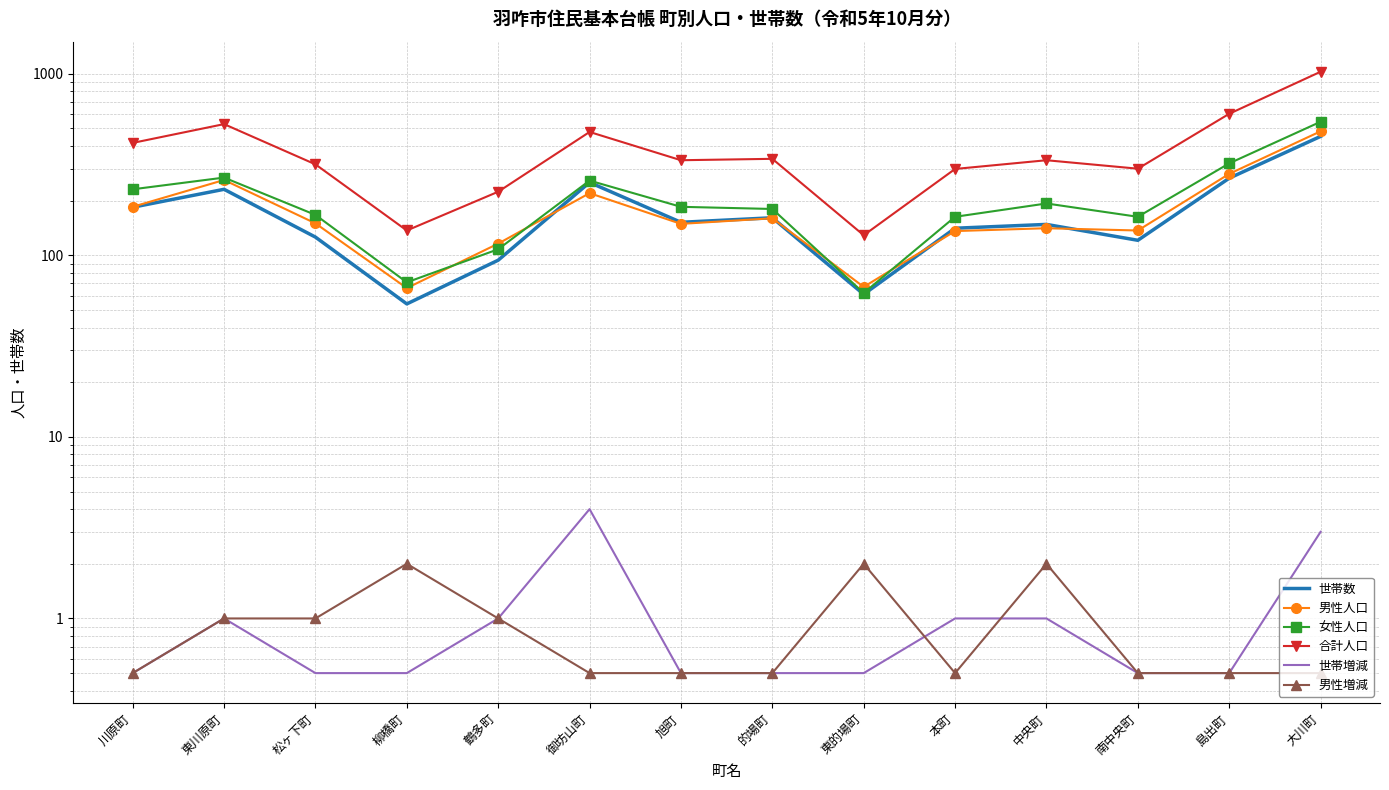

Is the value of 世帯数 at 川原町 greater than the value of 世帯増減 at 御坊山町?

Yes